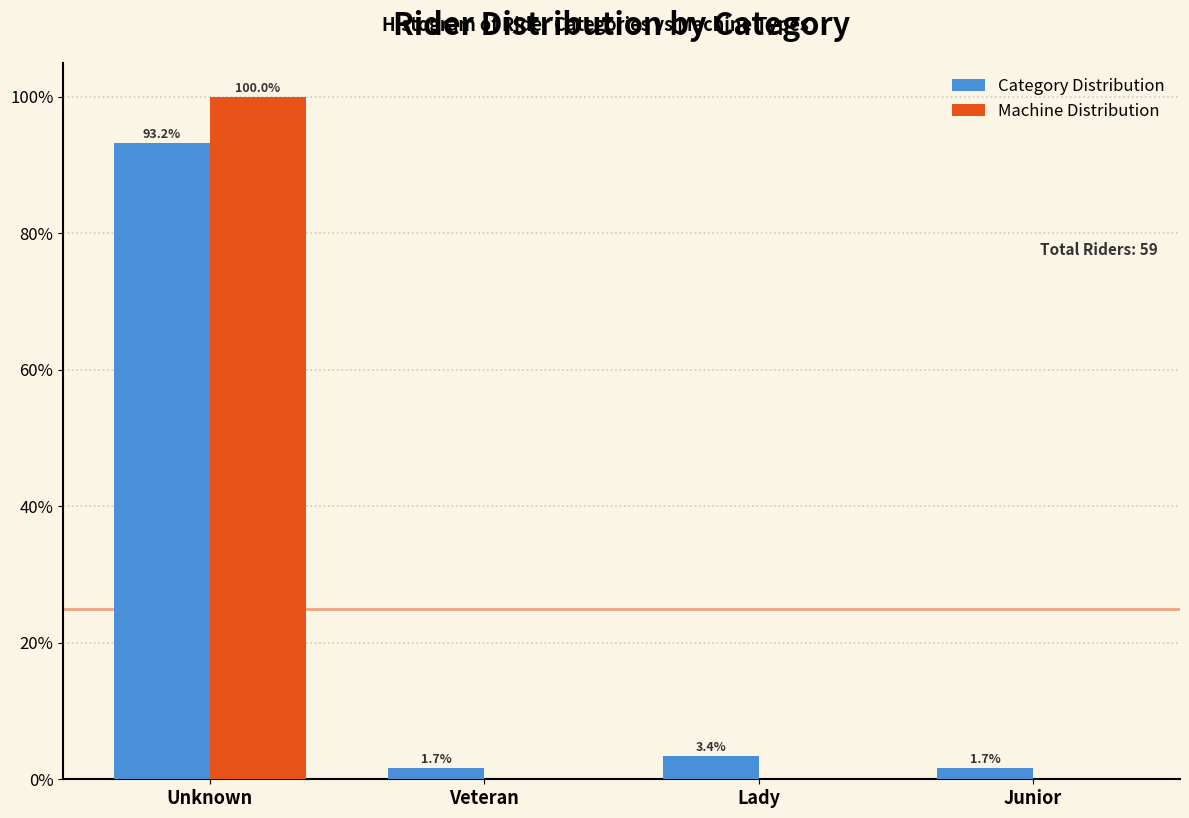

Reading left to right, extract all data points from this chart.

Category Distribution: Unknown=93.2	Veteran=1.7	Lady=3.4	Junior=1.7
Machine Distribution: Unknown=100.0	Veteran=0.0	Lady=0.0	Junior=0.0